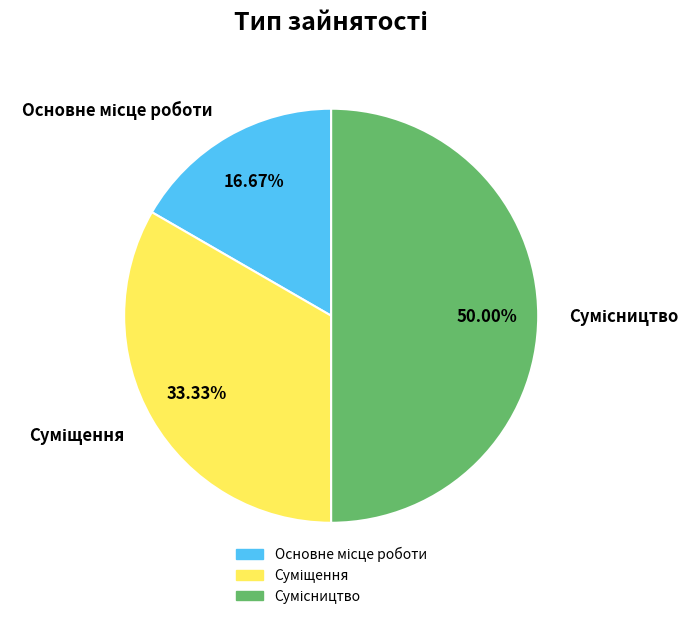

What is the largest slice in the pie chart?

Сумісництво